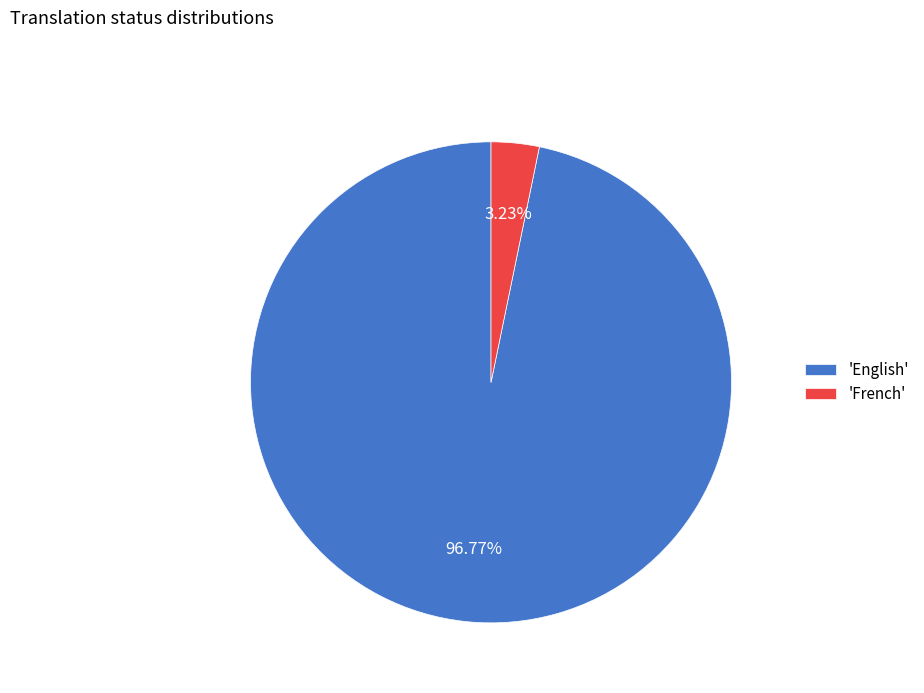

What is the largest slice in the pie chart?

'English'